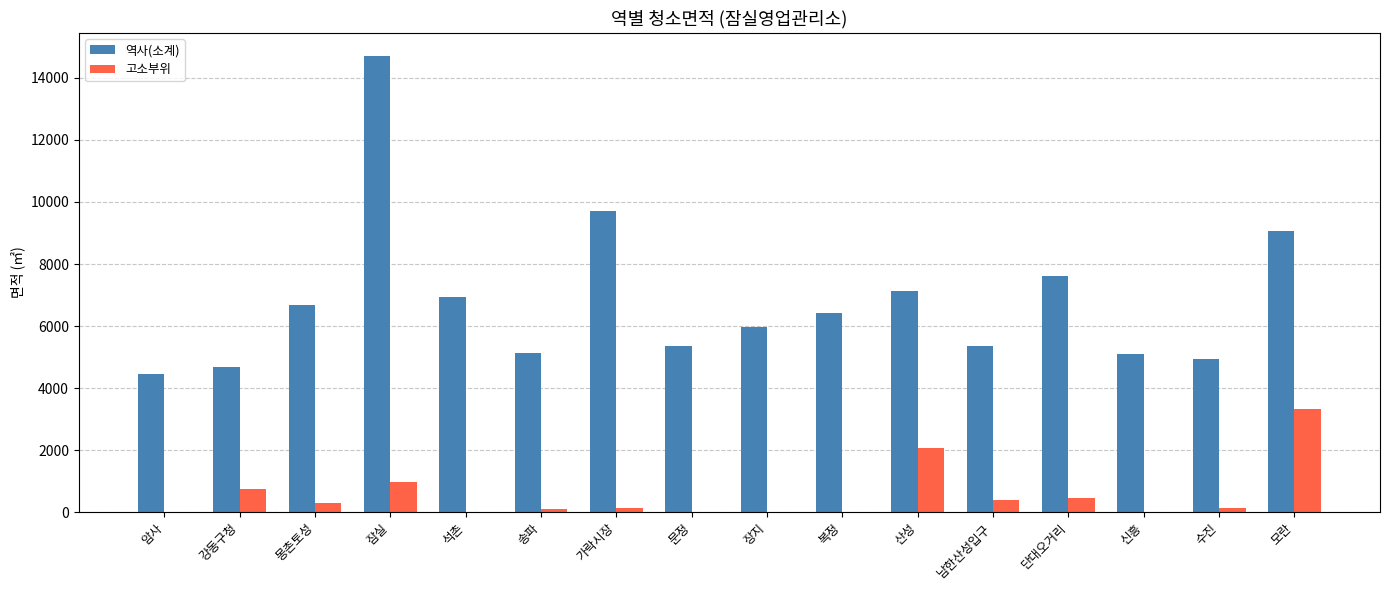

True or false: 역사(소계) has a value of 3338.3 at 송파.

False